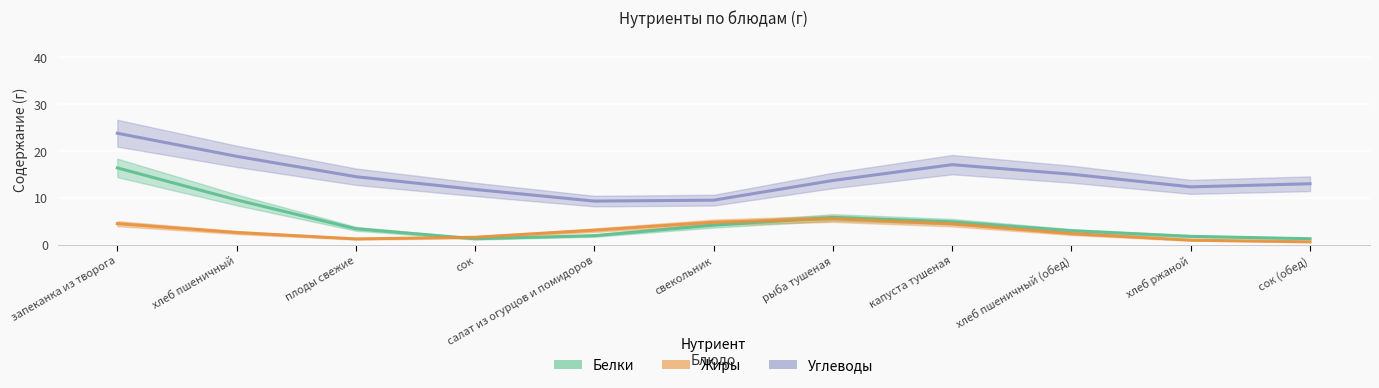

What position from the right is свекольник?

6